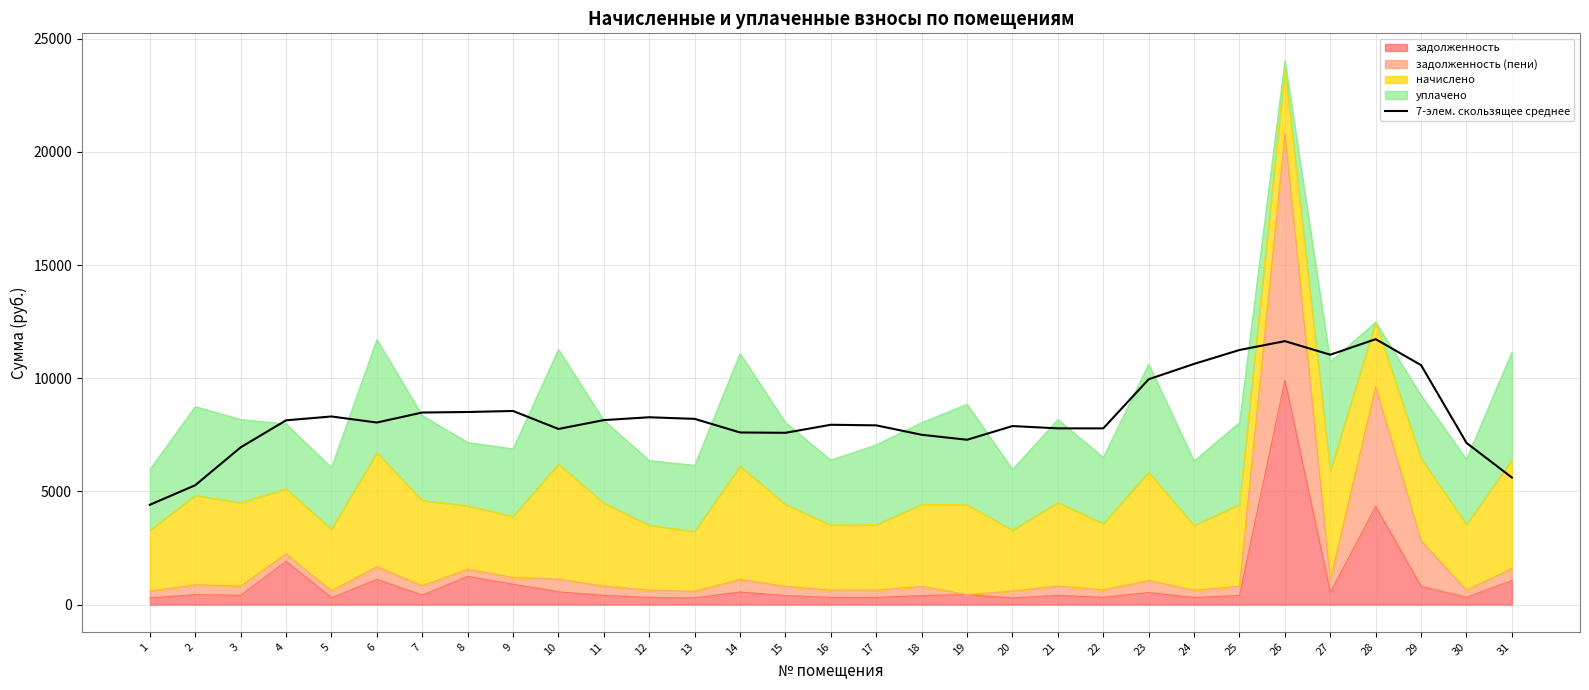

Reading left to right, transcribe all the data shown in this chart.

4410.3	5274.4	6947.2	8140.6	8310.9	8043.8	8485.6	8508.3	8553.3	7759.6	8150.8	8276.1	8205.5	7603.7	7589.6	7944.8	7918.5	7501.9	7282.4	7887.5	7785.6	7785.6	9954.9	10633.2	11247.7	11638.6	11039.1	11725.9	10577.5	7144.0	5612.9